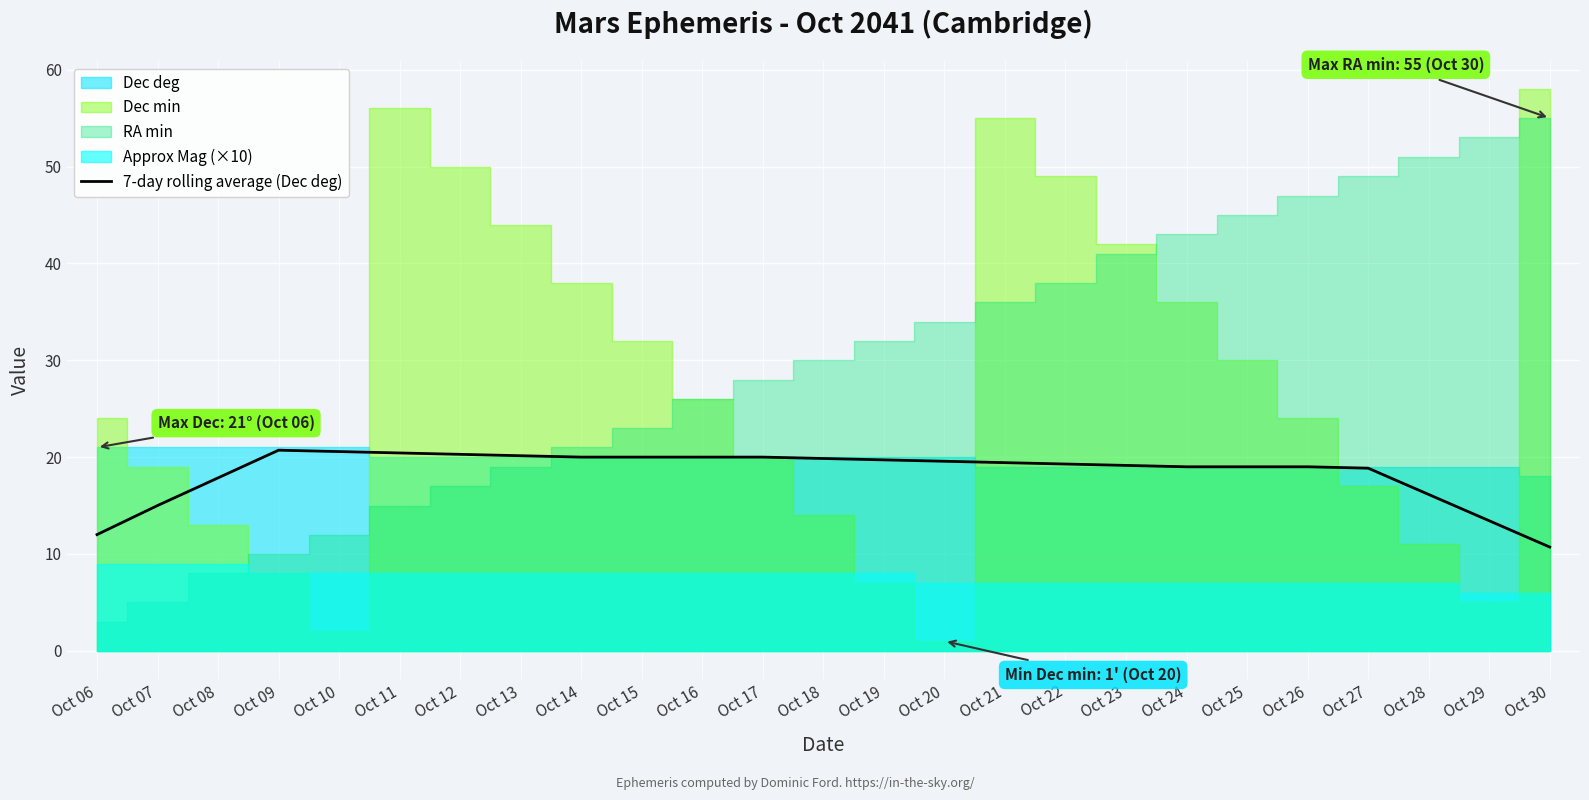

How many lines are shown in the chart?

1